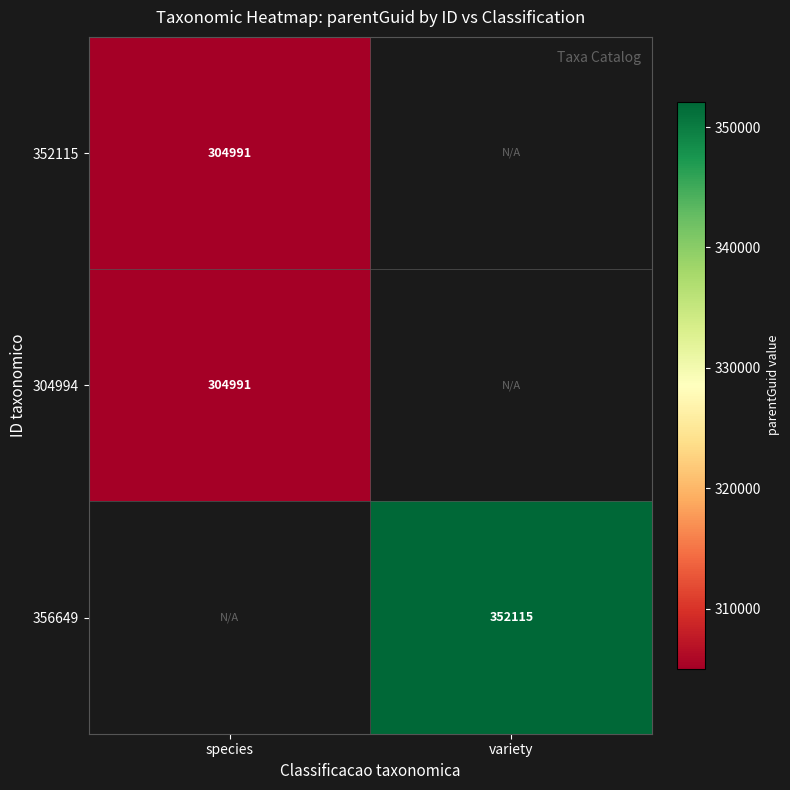

Which has a higher value, variety or species?

species